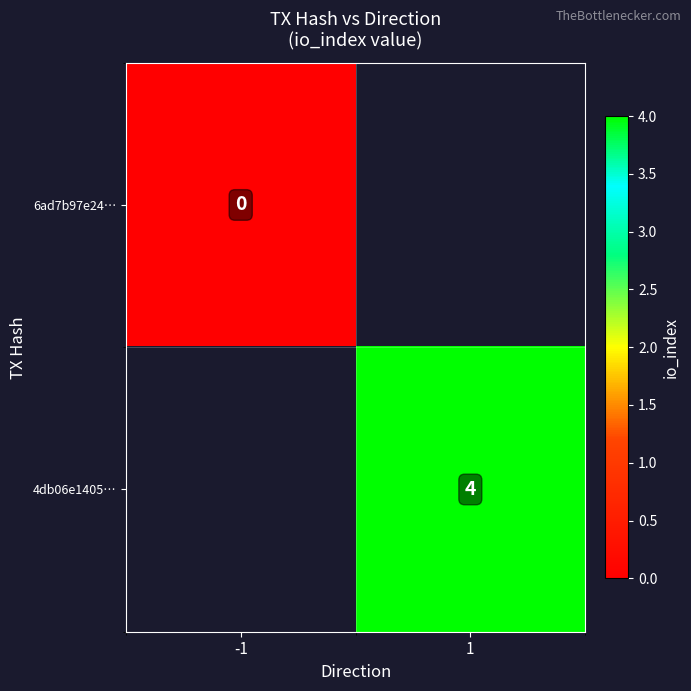

The value of 4db06e1405… at 1 is 2. True or false?

False